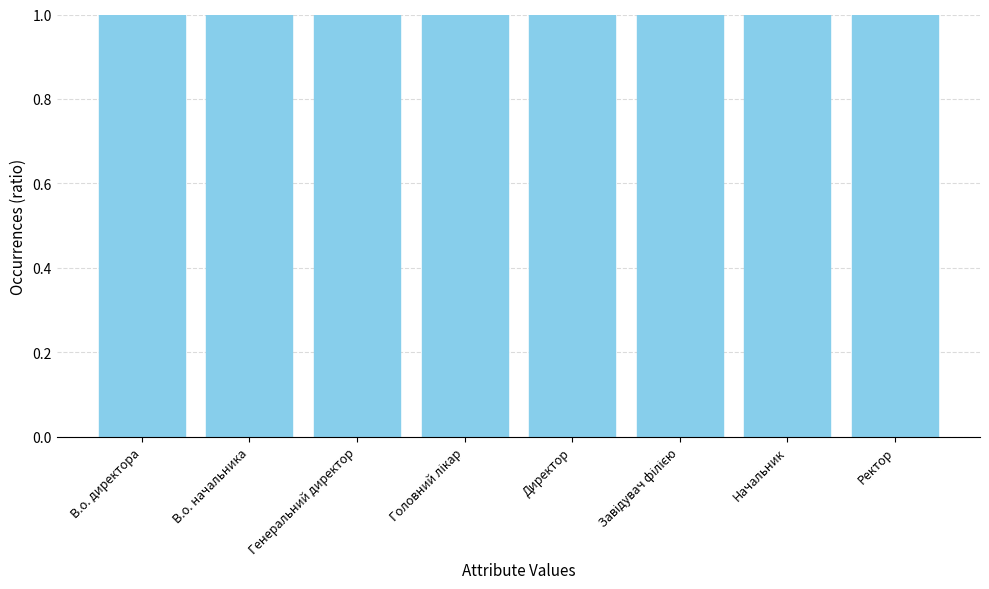

At which label is the value closest to 4?

Ректор